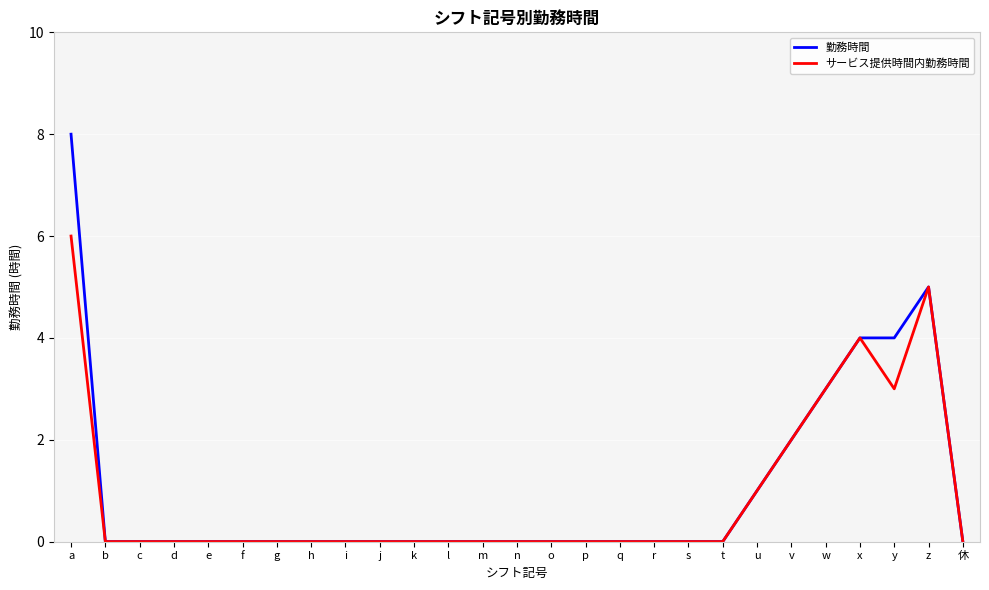

What is the difference between the second highest and second lowest values in the サービス提供時間内勤務時間 series?

5